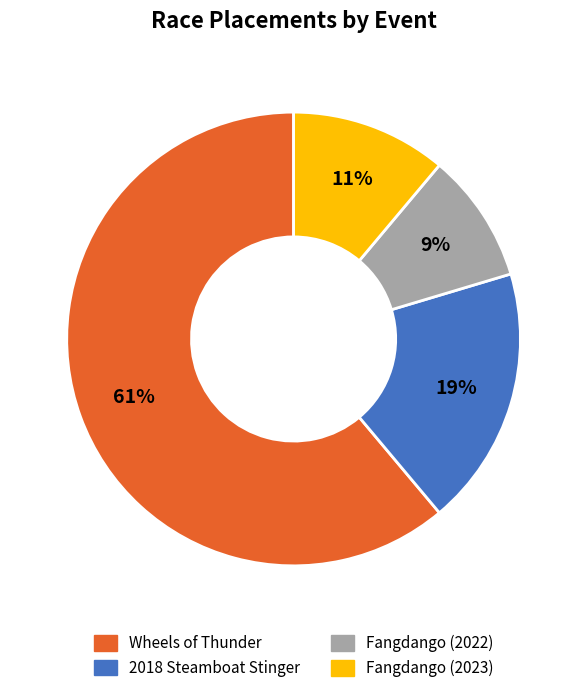

Which category accounts for the majority?

Wheels of Thunder